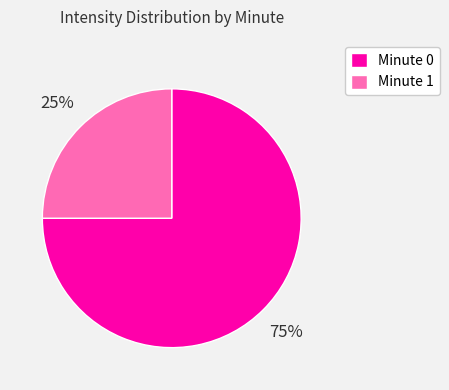

Which slice is the largest?

Minute 0